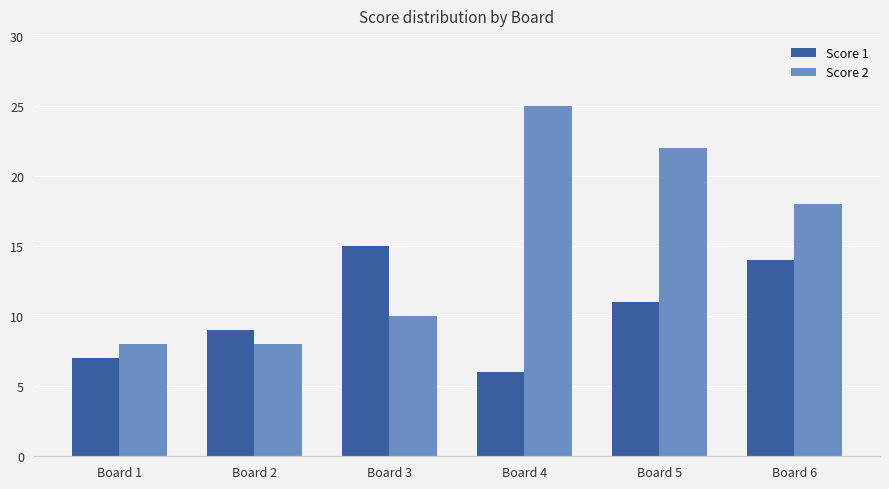

Count the Score 2 values in the range 8 to 22.

5